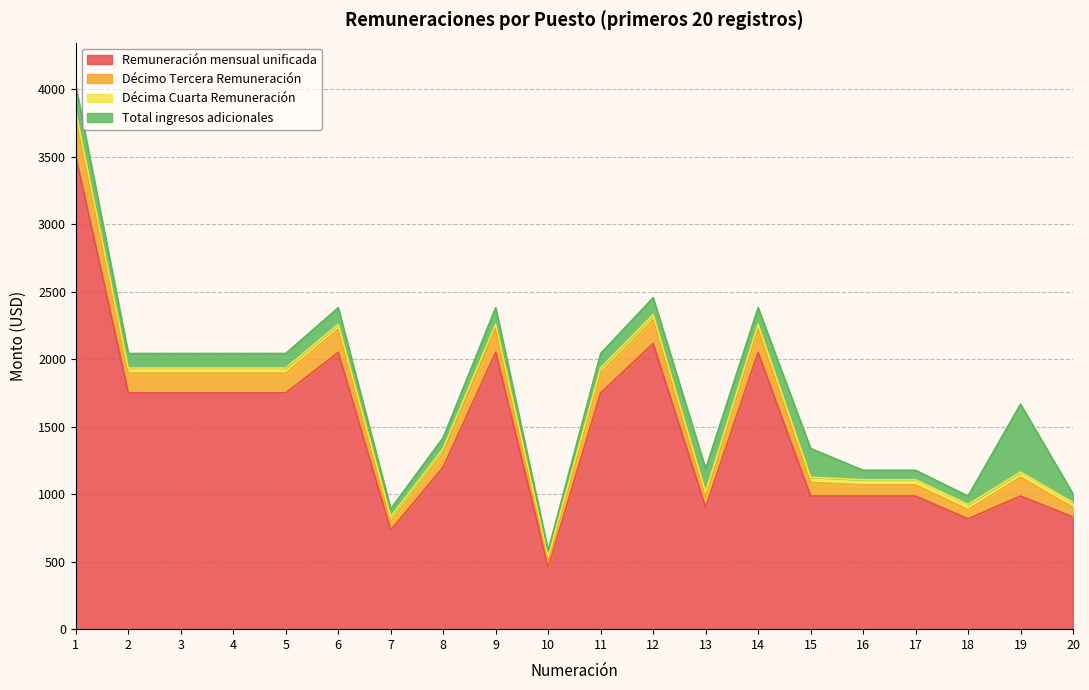

At which category does Décimo Tercera Remuneración reach its first local valley?

7